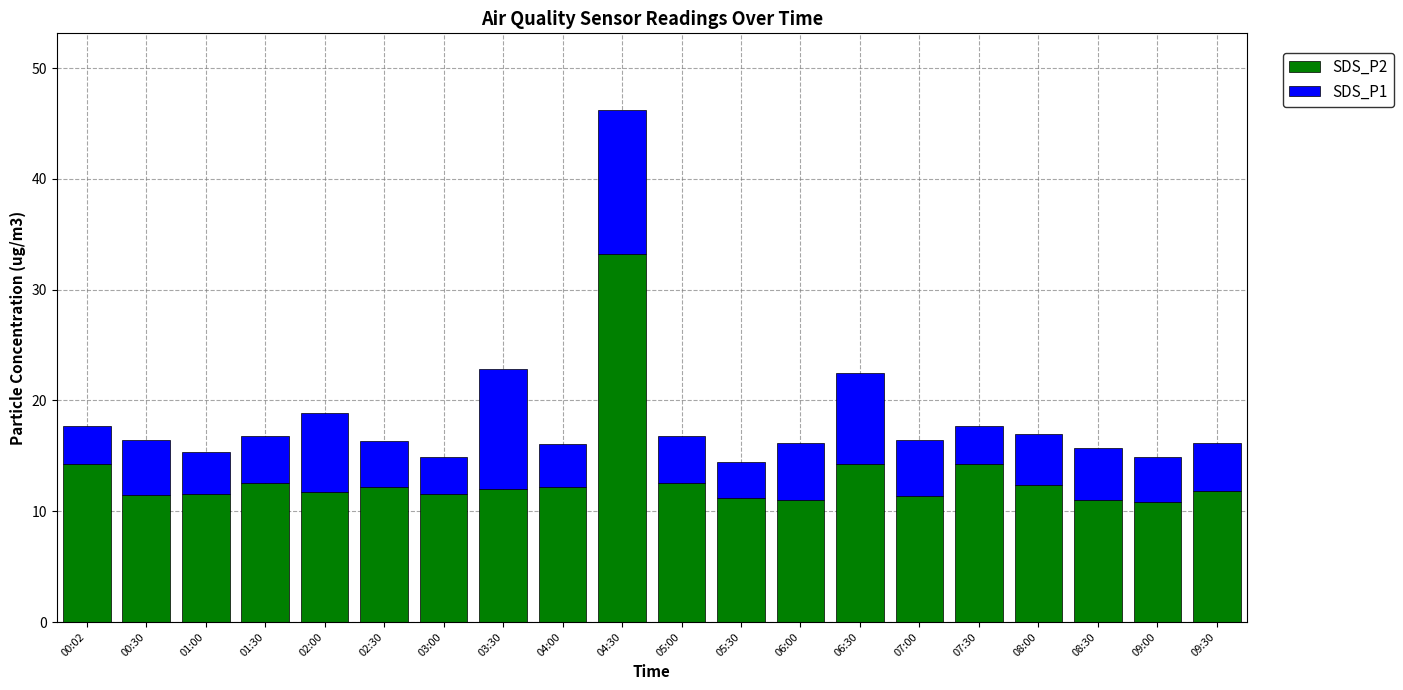

Which category has the highest value in the SDS_P2 series?

04:30